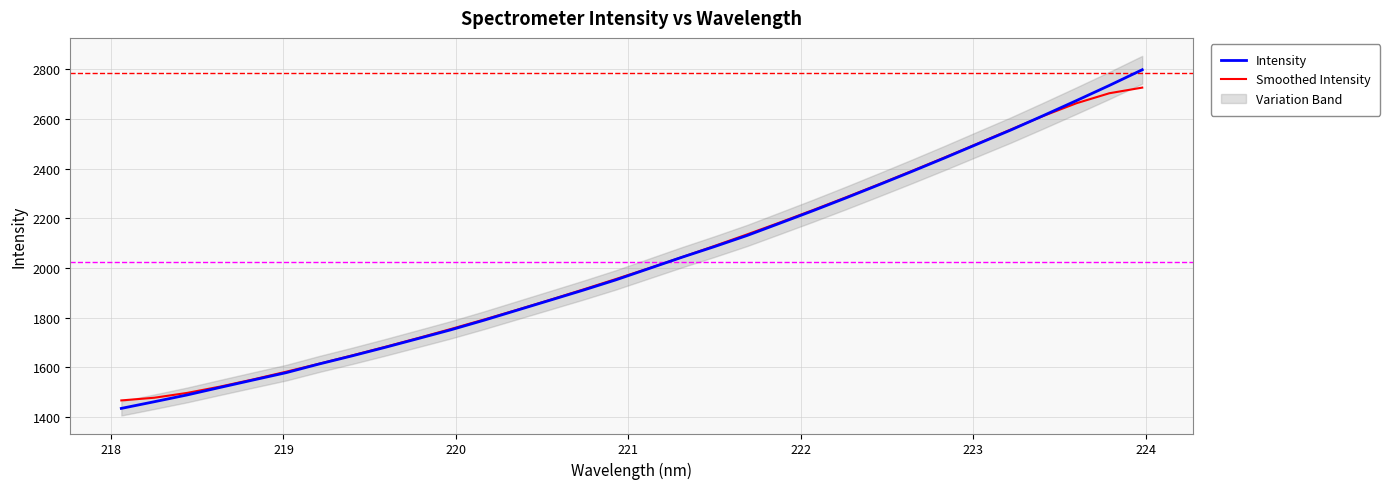

What is the maximum value for Intensity?

2798.6